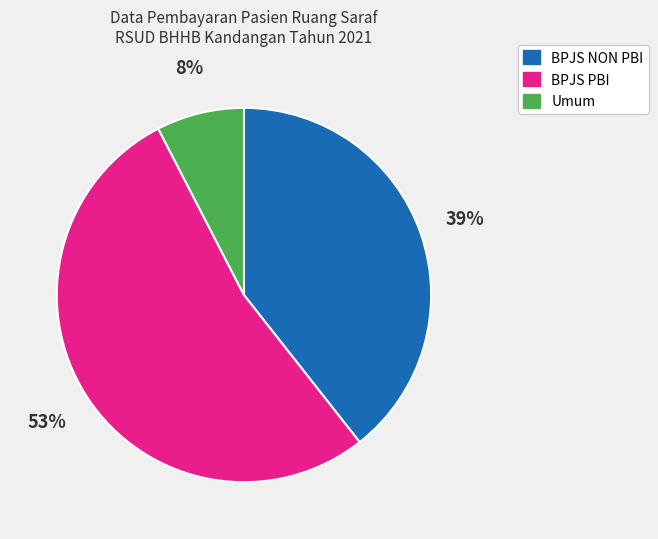

Is it true that Umum is 20% of the pie?

False